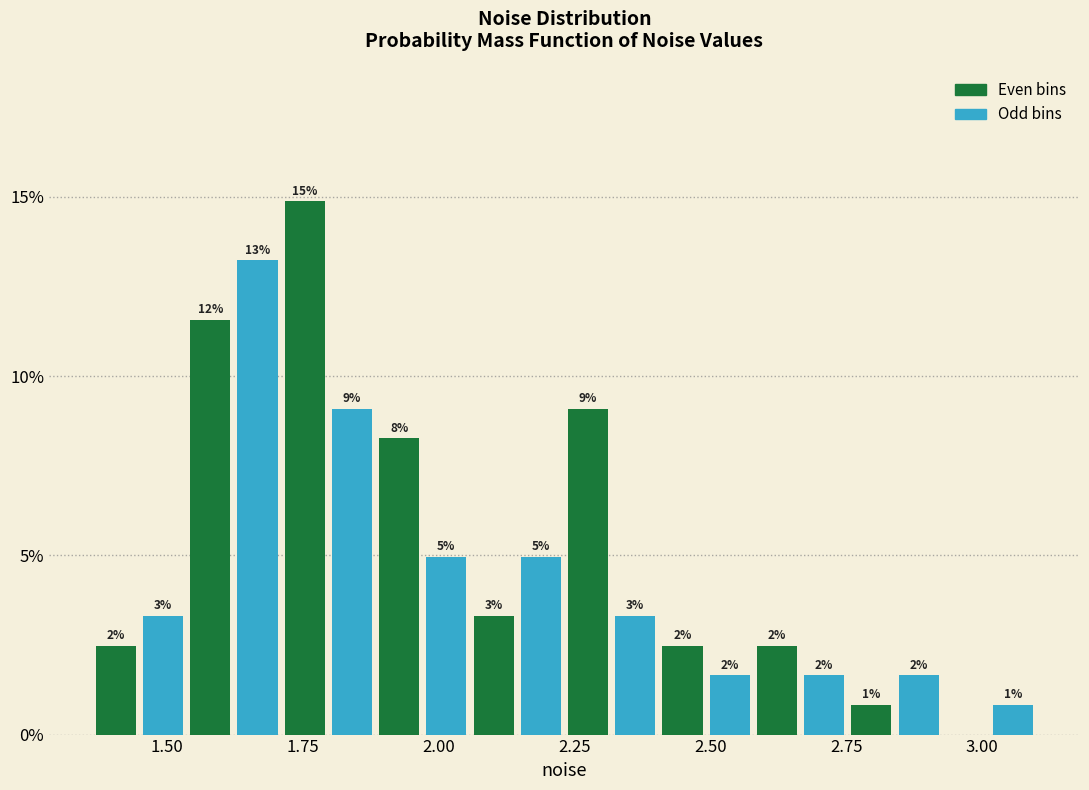

Read against the x-axis, roughly where is the centre of the tallest bar?

1.75